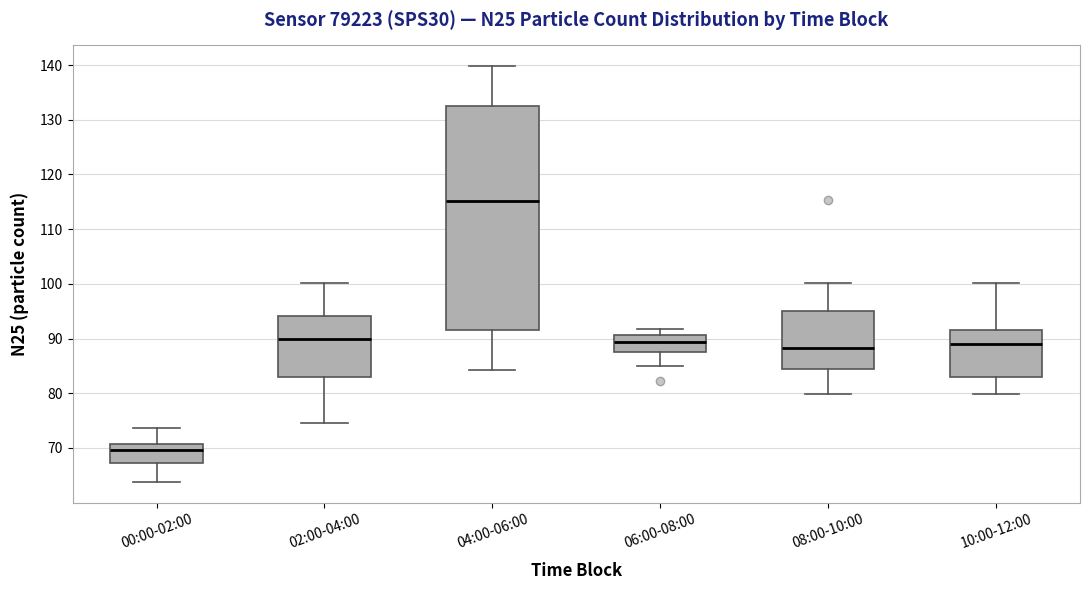

Reading left to right, transcribe this box plot: for each box, give where its median line is, the range the box spans, and where its two whiskers end, as read against the y-axis. The values are not printed on the chart, so give them approximately, as read against the axis.

00:00-02:00: median 70, box 67 to 71, whiskers 64 to 74
02:00-04:00: median 90, box 83 to 94, whiskers 75 to 100
04:00-06:00: median 115, box 92 to 132, whiskers 84 to 140
06:00-08:00: median 89, box 88 to 91, whiskers 85 to 92
08:00-10:00: median 88, box 85 to 95, whiskers 80 to 100
10:00-12:00: median 89, box 83 to 92, whiskers 80 to 100